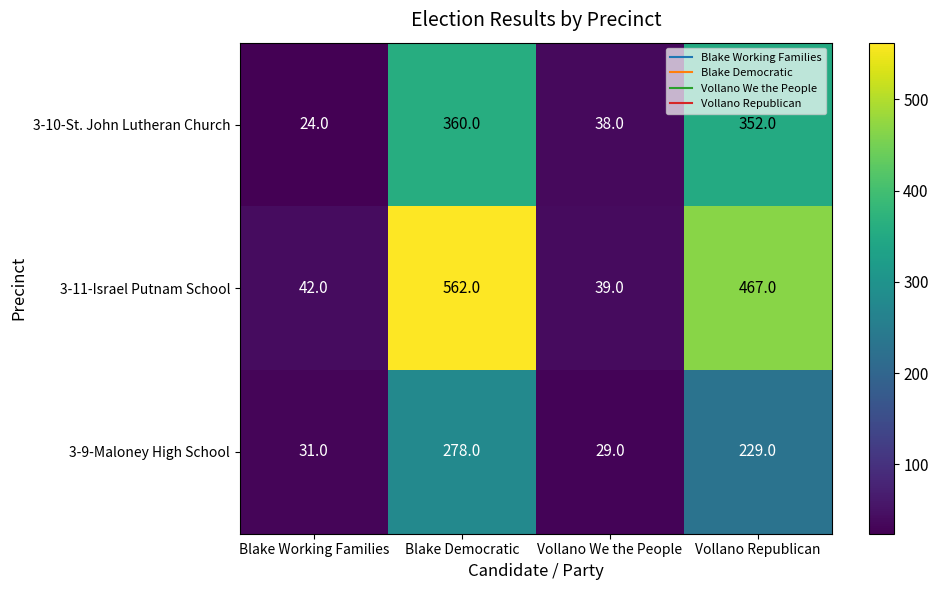

At how many categories does at least one series exceed 245?

2